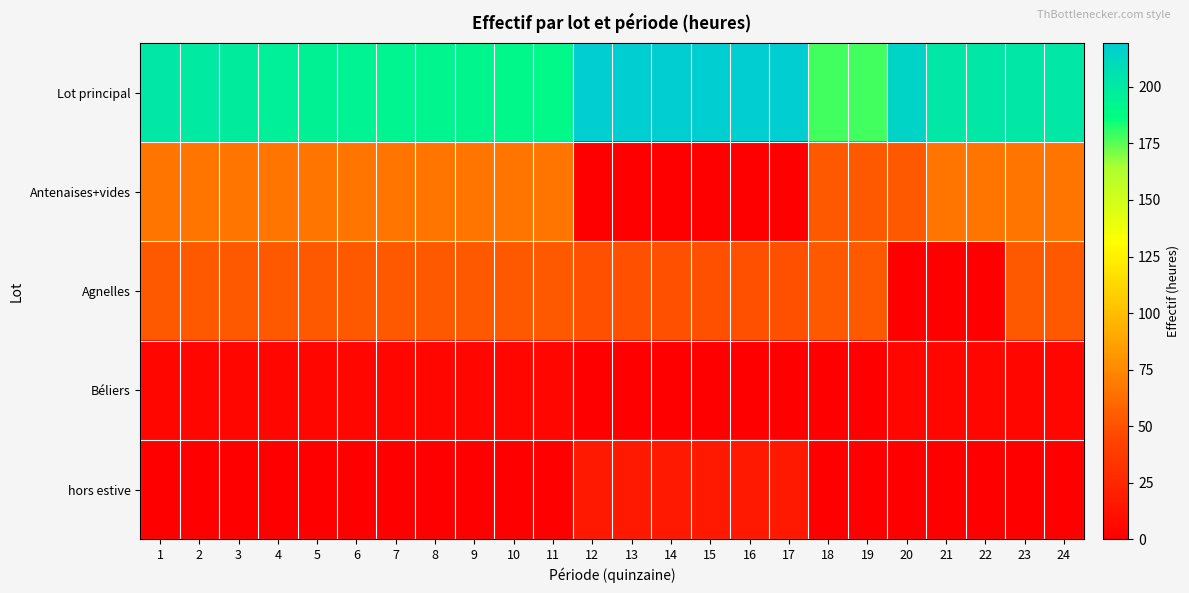

Reading left to right, what are all the values shown in this chart?

Lot principal: 1=201.8	2=200.2	3=198.5	4=196.8	5=195.1	6=194.3	7=193.5	8=192.6	9=191.8	10=190.9	11=190.1	12=219.4	13=219.4	14=219.4	15=219.4	16=219.4	17=219.4	18=177.6	19=177.6	20=214.4	21=201.8	22=201.8	23=201.8	24=201.8
Antenaises+vides: 1=66.2	2=66.2	3=66.2	4=66.2	5=66.2	6=66.2	7=66.2	8=66.2	9=66.2	10=66.2	11=66.2	12=0.0	13=0.0	14=0.0	15=0.0	16=0.0	17=0.0	18=53.6	19=53.6	20=53.6	21=66.2	22=66.2	23=66.2	24=66.2
Agnelles: 1=53.6	2=53.6	3=53.6	4=53.6	5=53.6	6=53.6	7=53.6	8=53.6	9=53.6	10=53.6	11=53.6	12=49.4	13=49.4	14=49.4	15=49.4	16=49.4	17=49.4	18=53.6	19=53.6	20=0.0	21=0.0	22=0.0	23=53.6	24=53.6
Béliers: 1=5.0	2=5.0	3=5.0	4=5.0	5=5.0	6=5.0	7=5.0	8=5.0	9=5.0	10=5.0	11=5.0	12=0.0	13=0.0	14=0.0	15=0.0	16=0.0	17=0.0	18=0.8	19=0.8	20=5.0	21=5.0	22=5.0	23=5.0	24=5.0
hors estive: 1=0.0	2=0.0	3=0.0	4=0.0	5=0.0	6=0.0	7=0.0	8=0.0	9=0.0	10=0.0	11=0.0	12=16.8	13=16.8	14=16.8	15=16.8	16=16.8	17=16.8	18=0.0	19=0.0	20=0.0	21=0.0	22=0.0	23=0.0	24=0.0